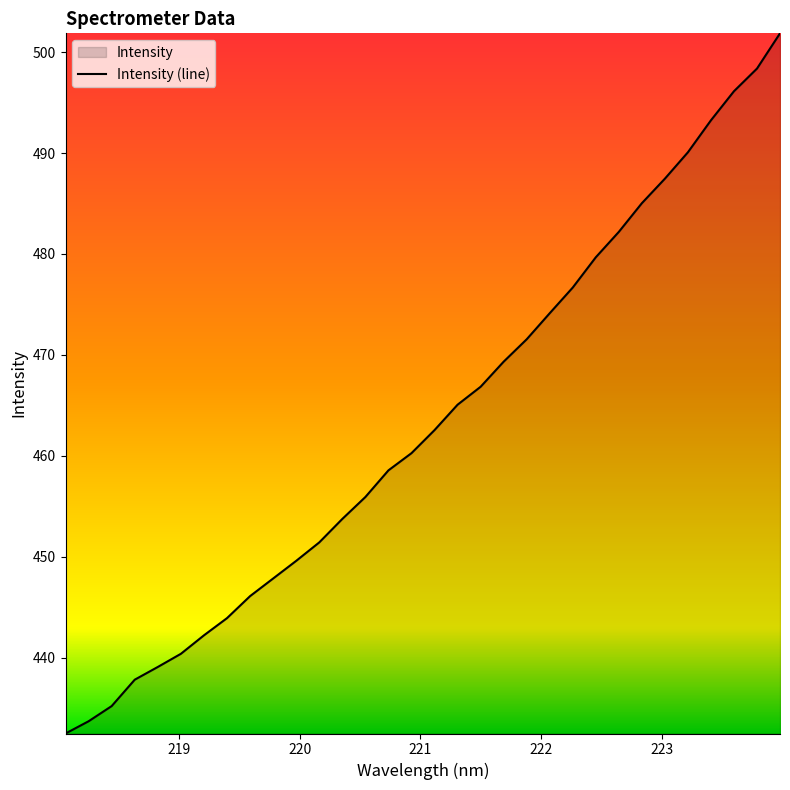

What is the smallest value displayed?

432.5